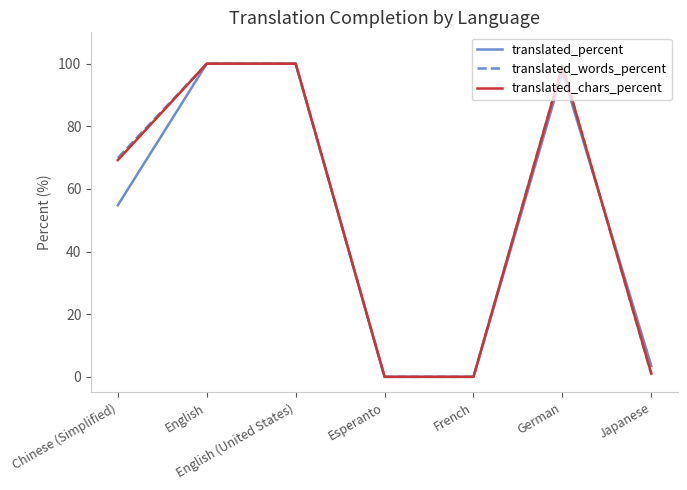

Reading left to right, what are all the values shown in this chart?

translated_percent: Chinese (Simplified)=54.8	English=100.0	English (United States)=100.0	Esperanto=0.0	French=0.0	German=97.3	Japanese=3.5
translated_words_percent: Chinese (Simplified)=69.9	English=100.0	English (United States)=100.0	Esperanto=0.0	French=0.0	German=99.4	Japanese=0.8
translated_chars_percent: Chinese (Simplified)=69.2	English=100.0	English (United States)=100.0	Esperanto=0.0	French=0.0	German=99.3	Japanese=1.0